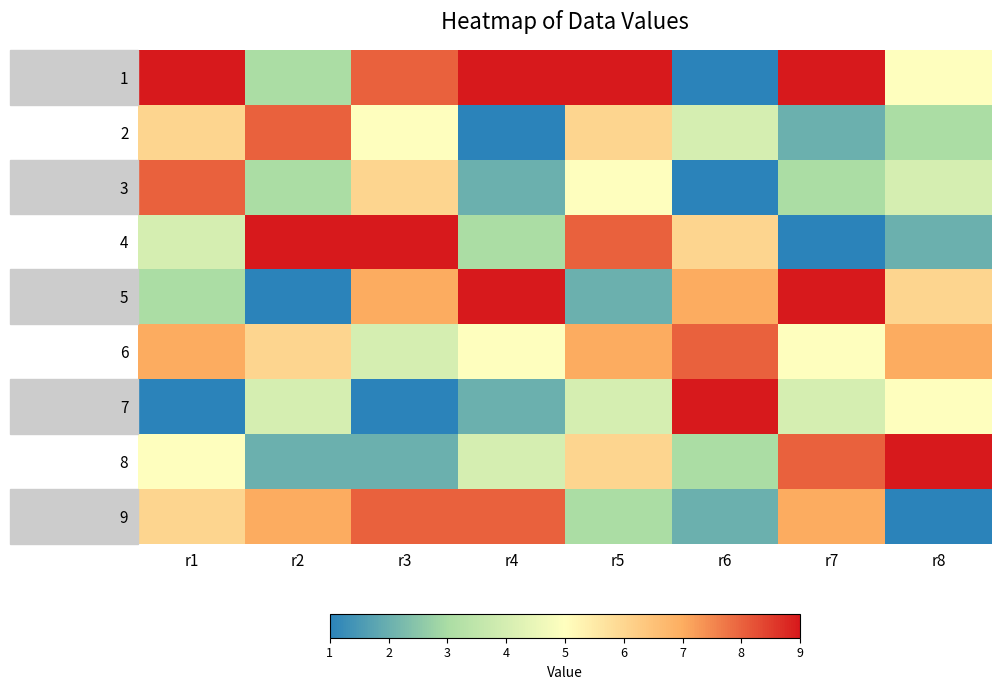

Which series has the largest total across all categories?

1